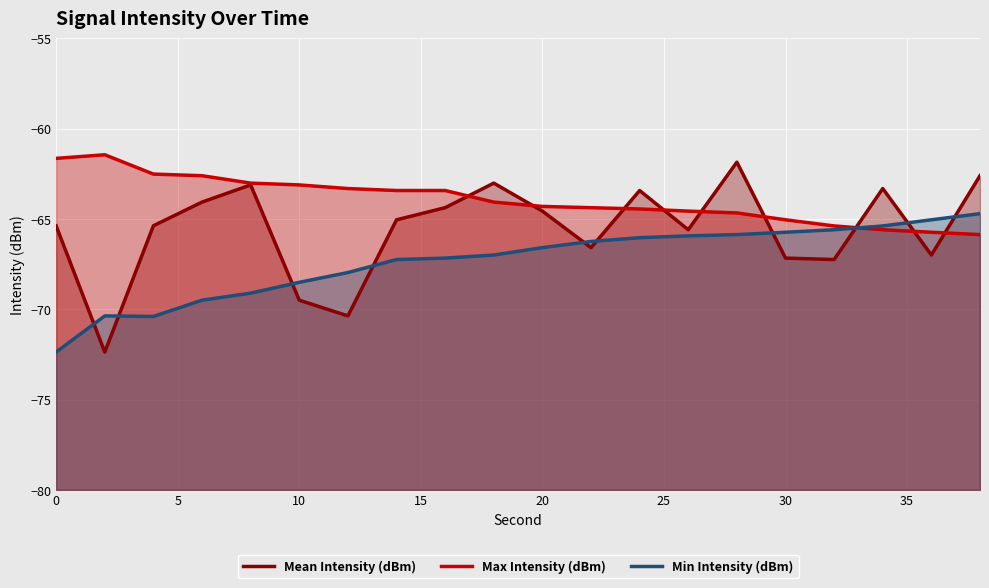

At 20, list the series in order from smallest to largest.

Min Intensity (dBm), Mean Intensity (dBm), Max Intensity (dBm)